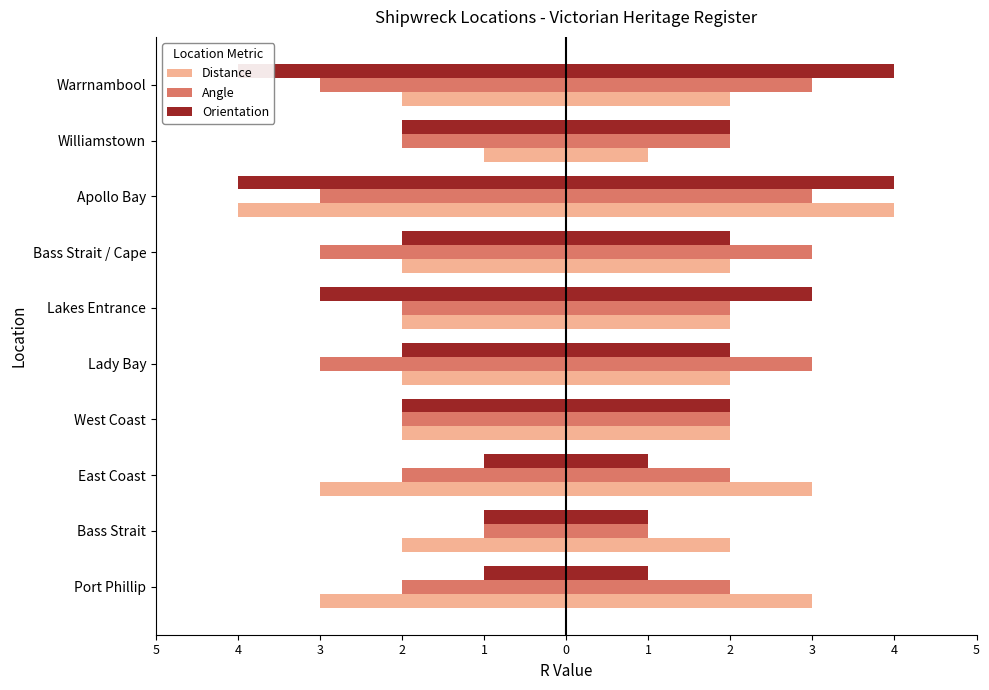

Are the bars horizontal?

Yes